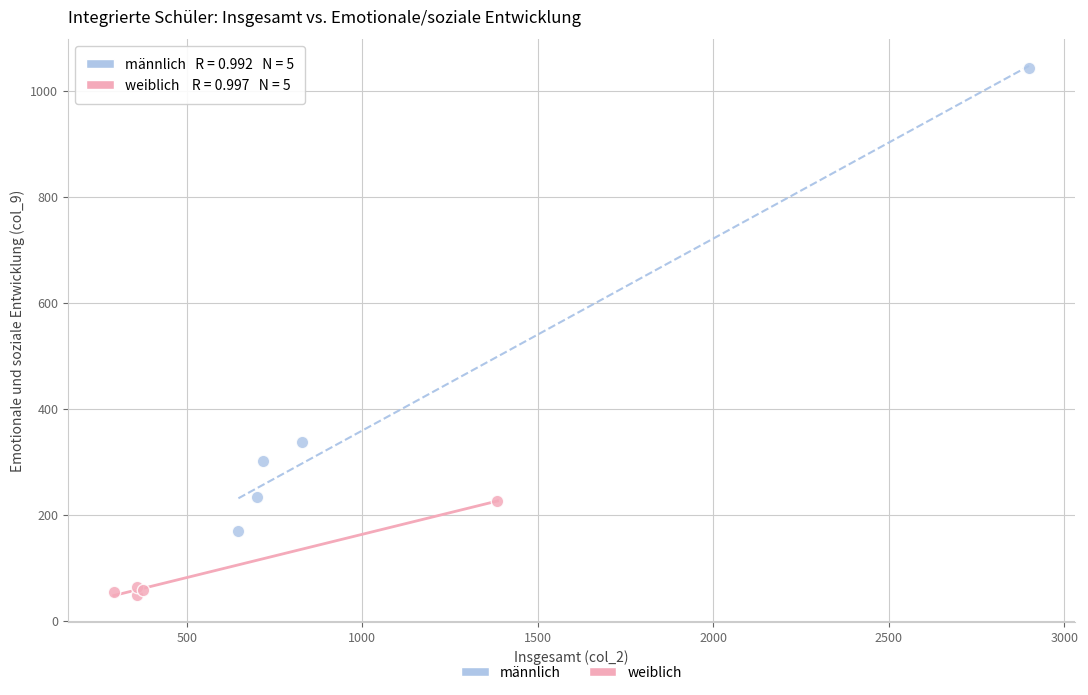

Which series reaches the maximum Y coordinate?

männlich